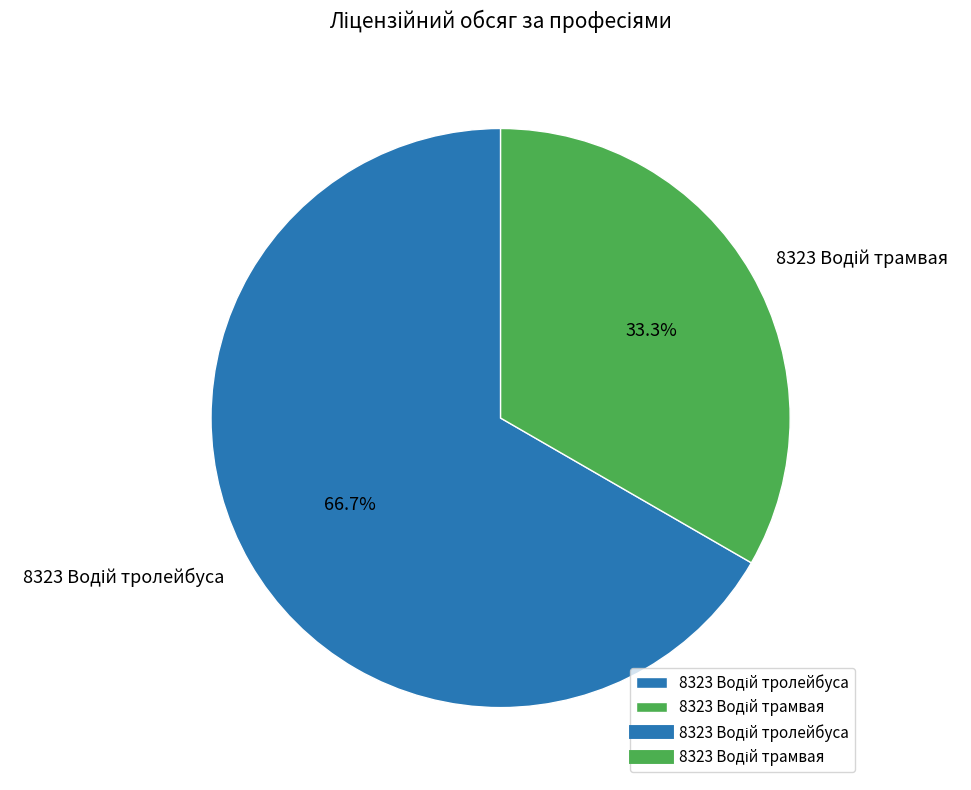

Is there any slice that represents more than half of the pie?

Yes